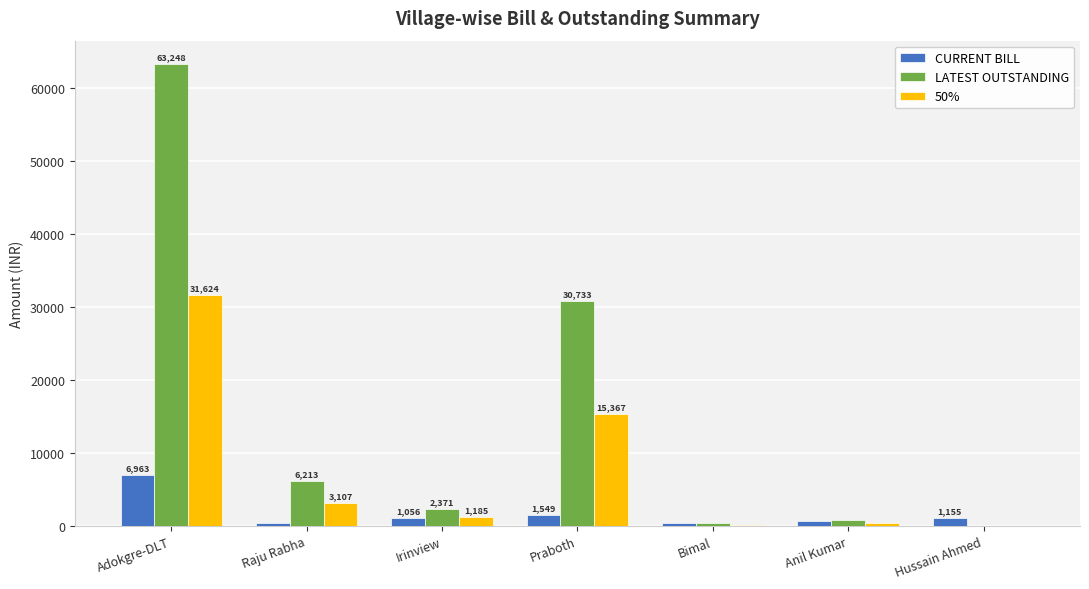

Which series changed the most between Raju Rabha and Anil Kumar?

LATEST OUTSTANDING